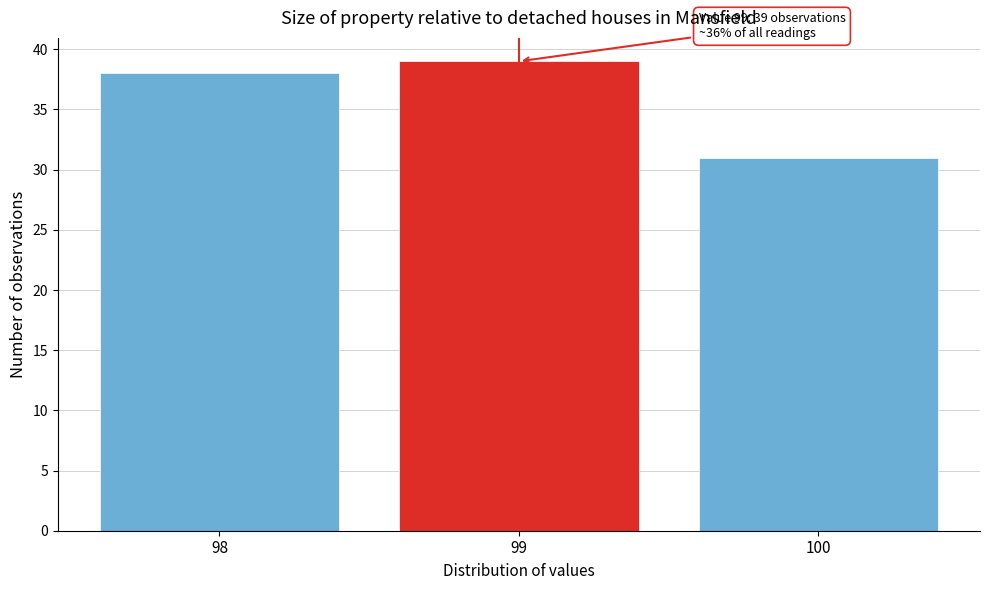

Reading left to right, transcribe all the data shown in this chart.

98=38	99=39	100=31